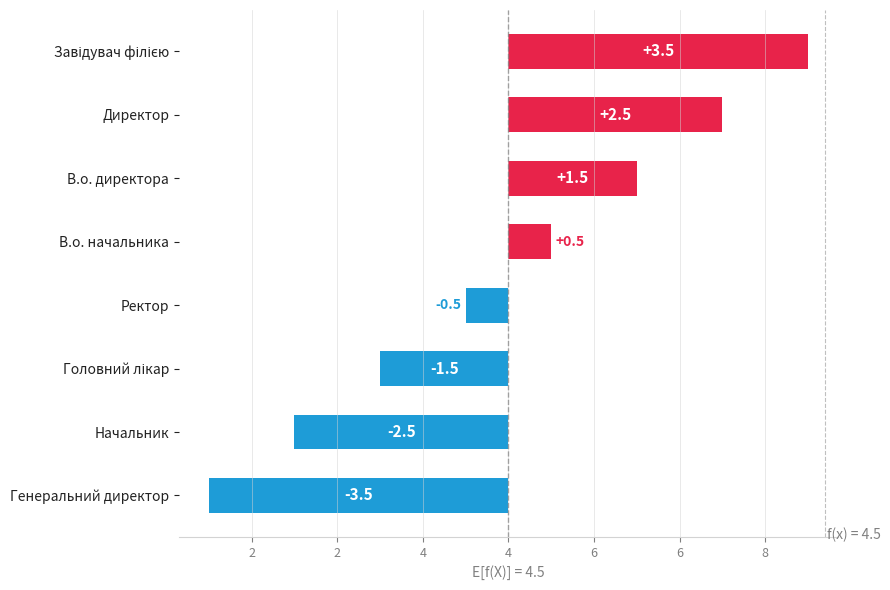

What is the difference between the second highest and minimum values?

6.0